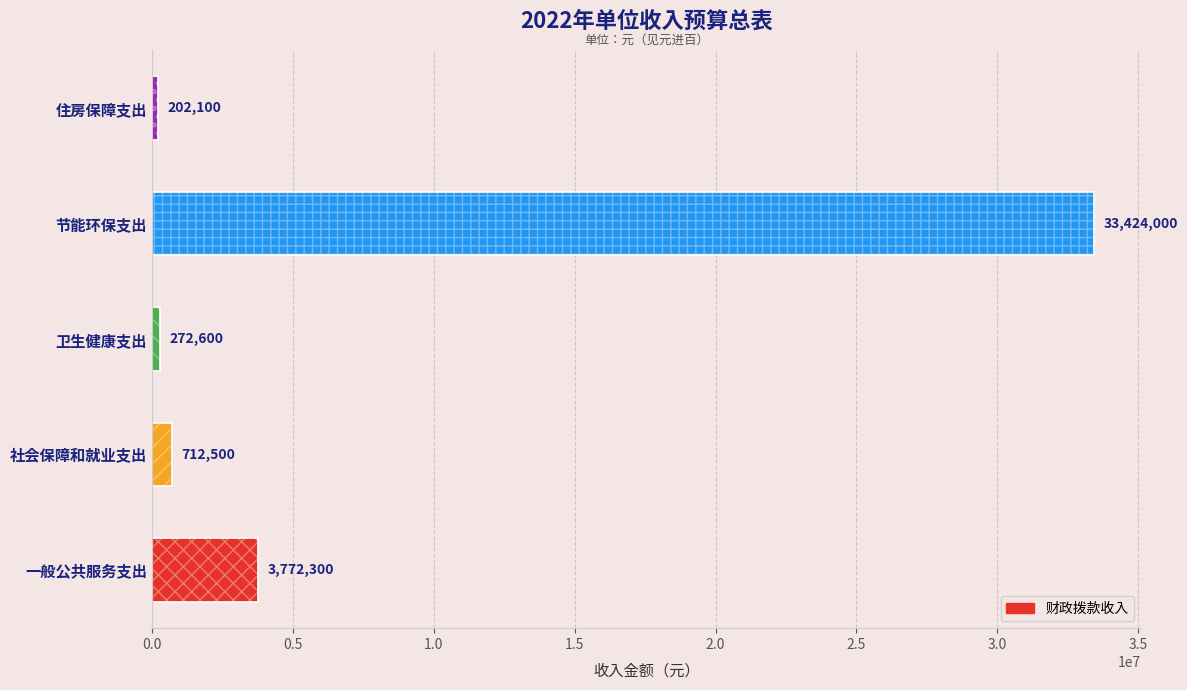

True or false: the data shows 3772300 at 一般公共服务支出.

True